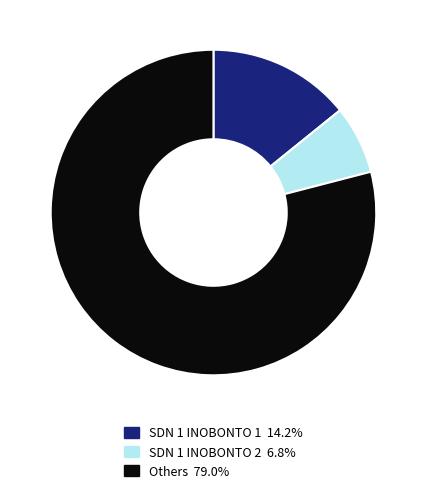

Is there a majority slice in this chart?

Yes